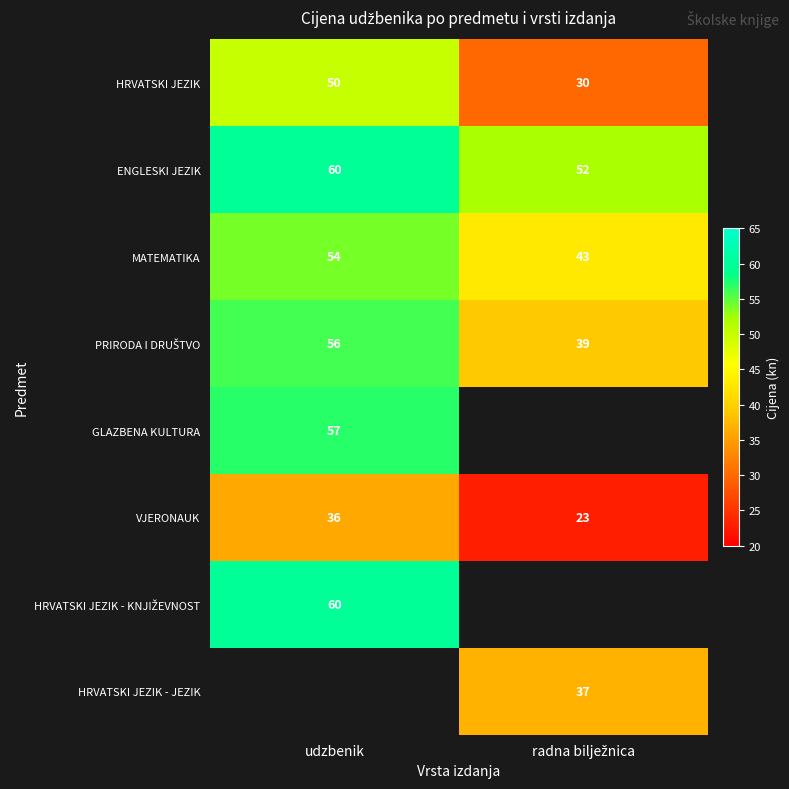

At how many categories does at least one series exceed 51?

2